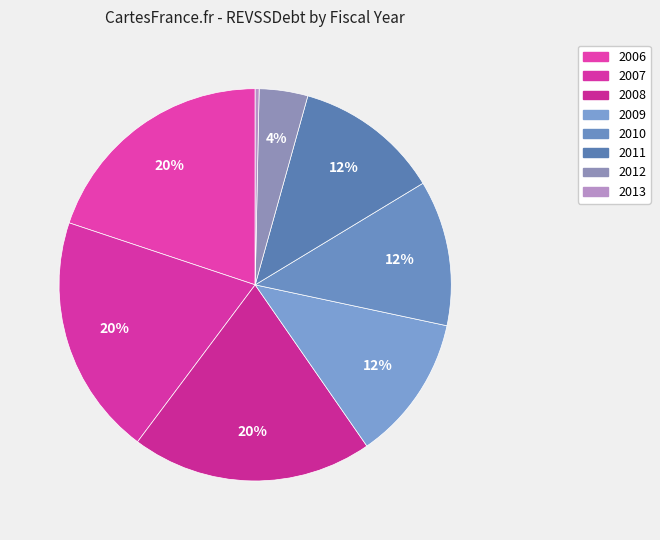

Approximately how many times larger is the value at 2007 compared to 2013?

61.3